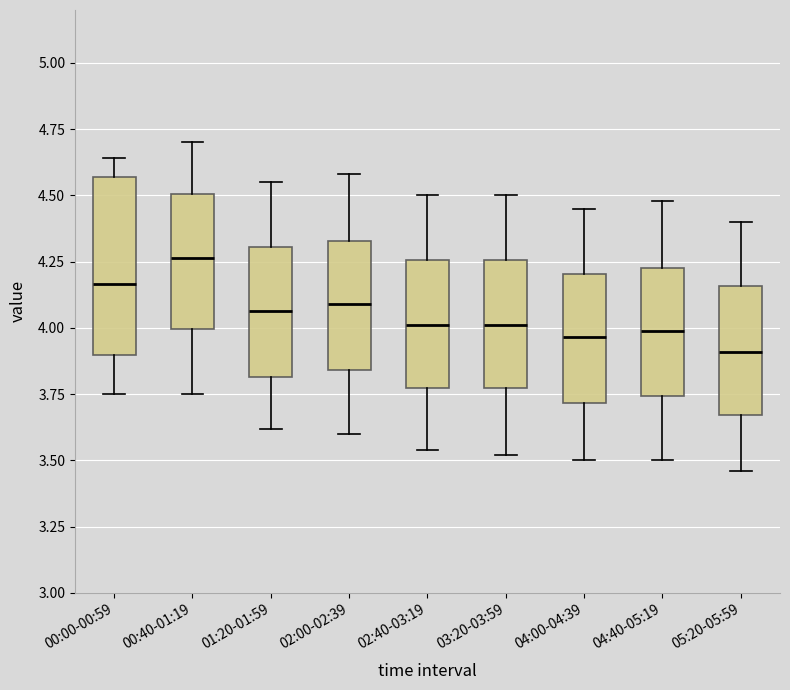

Which box's median line is the lowest?

05:20-05:59